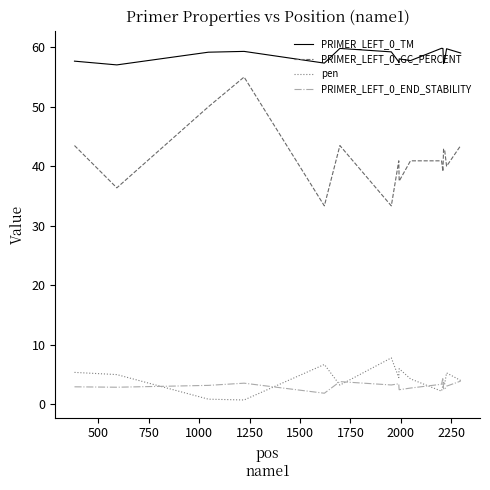

Which series has the widest spread of values?

PRIMER_LEFT_0_GC_PERCENT